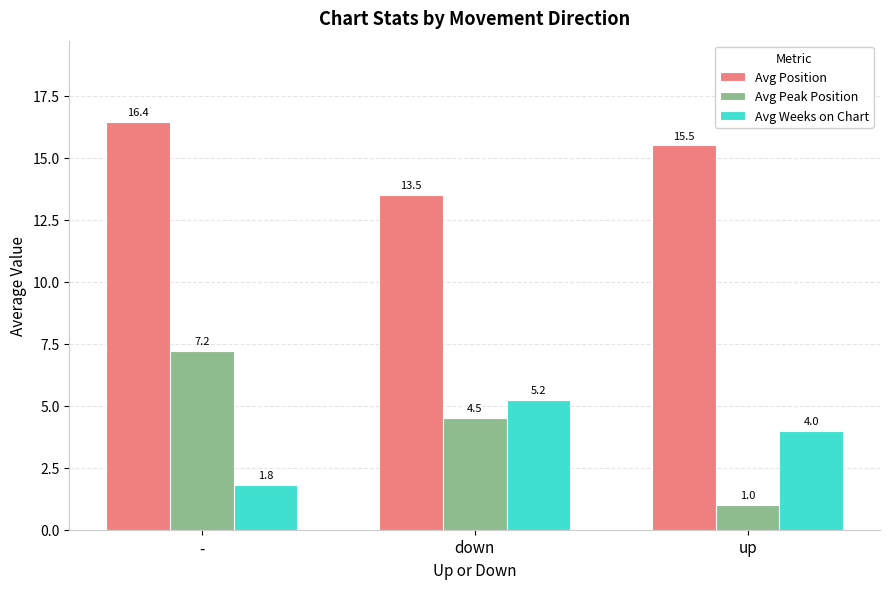

At -, list the series in order from smallest to largest.

Avg Weeks on Chart, Avg Peak Position, Avg Position